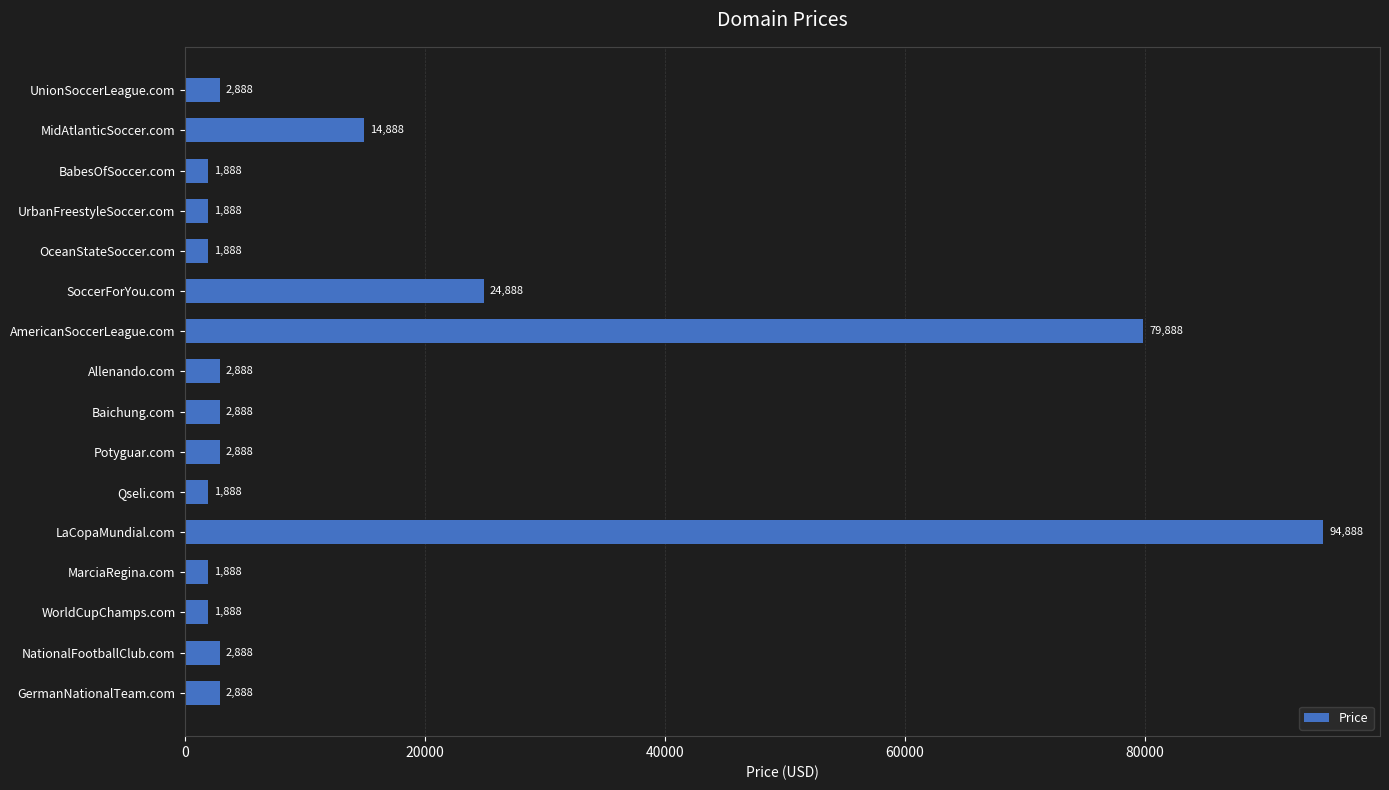

Where is the data nearest to the value 48388?

SoccerForYou.com